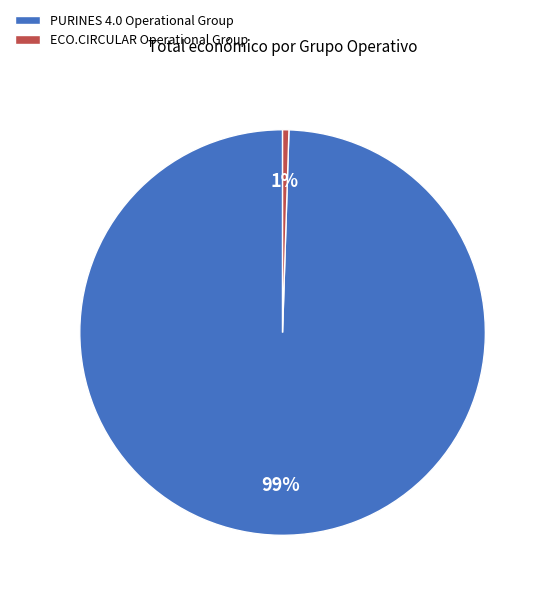

True or false: ECO.CIRCULAR Operational Group accounts for 1% of the total.

True